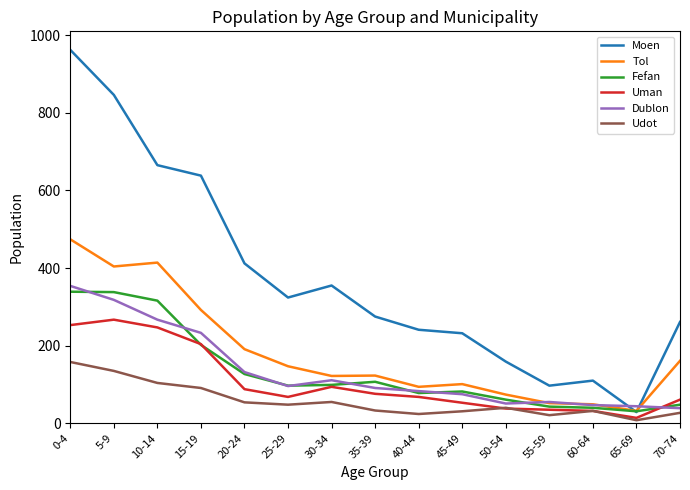

At which label does Moen reach its peak?

0-4